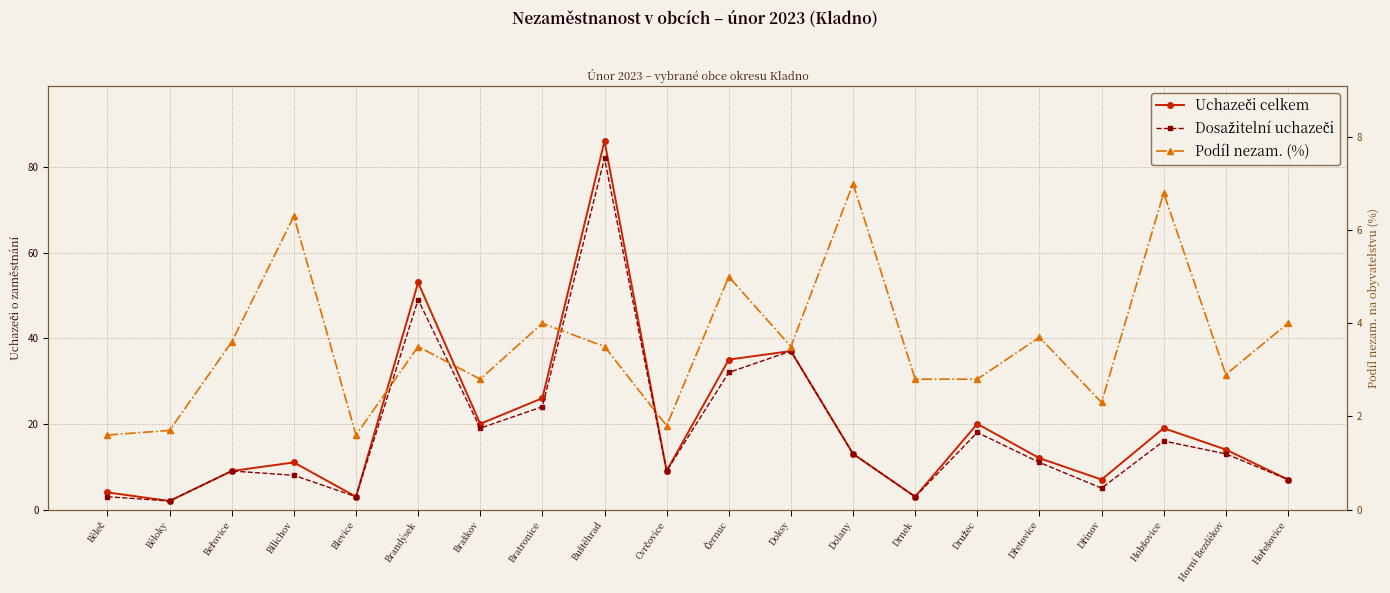

What is the minimum value for Uchazeči celkem?

2.0